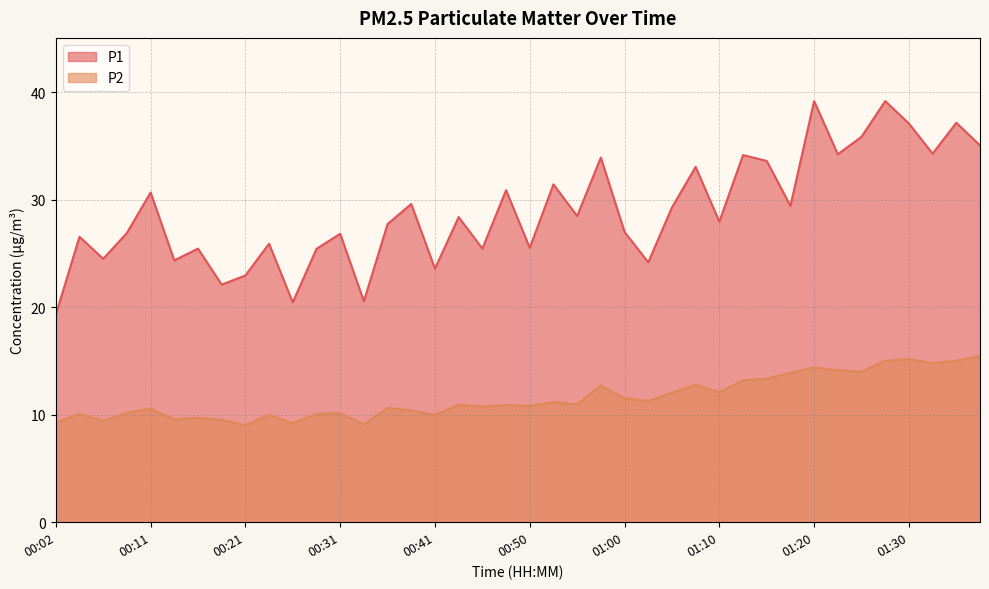

Is it true that P1 equals 58.7 at 01:22?

False